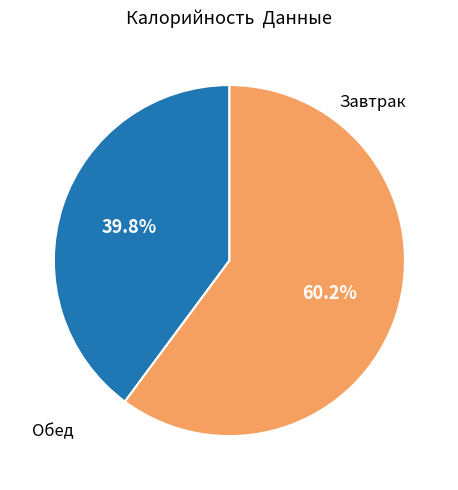

Is there a majority slice in this chart?

Yes